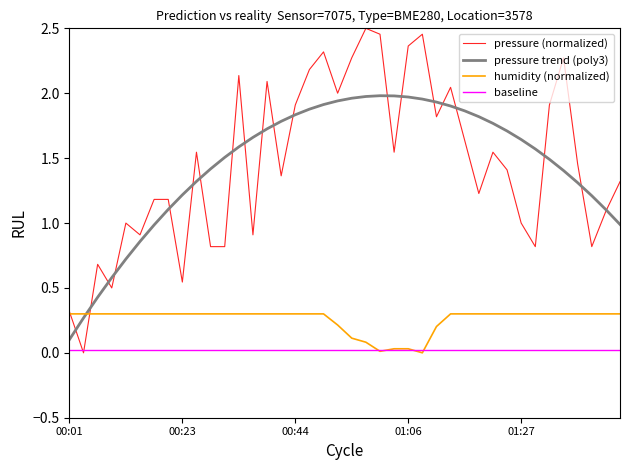

Rank the series by their maximum value, from highest to lowest.

pressure (normalized), pressure trend (poly3), humidity (normalized), baseline